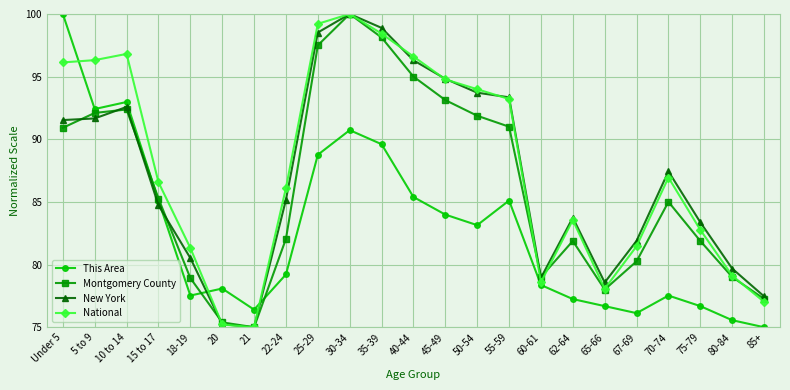

What is the difference between the This Area values at 25-29 and 5 to 9?

3.7